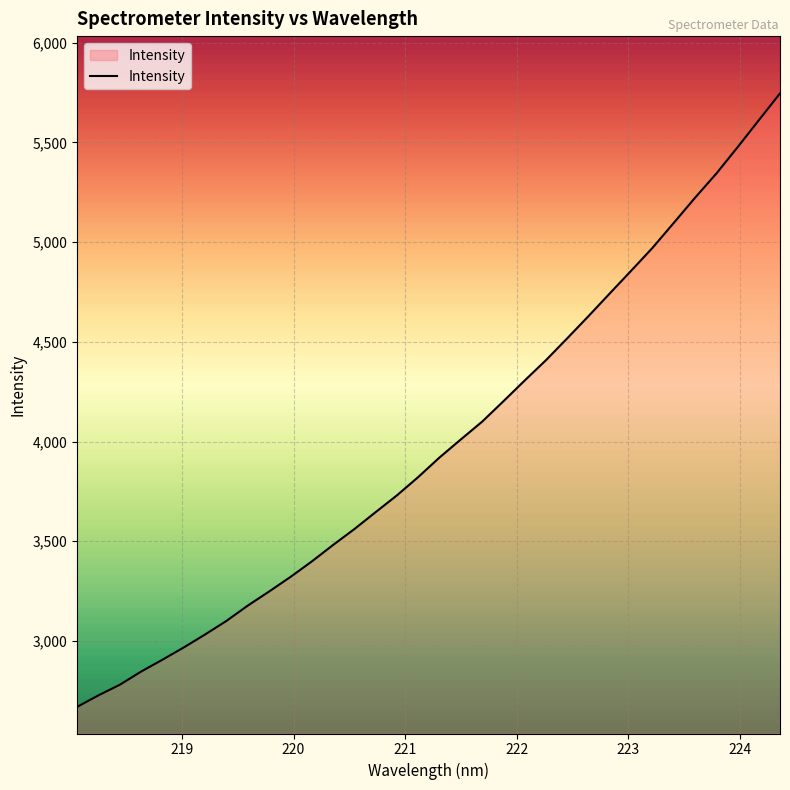

What is the smallest value displayed?

2669.7